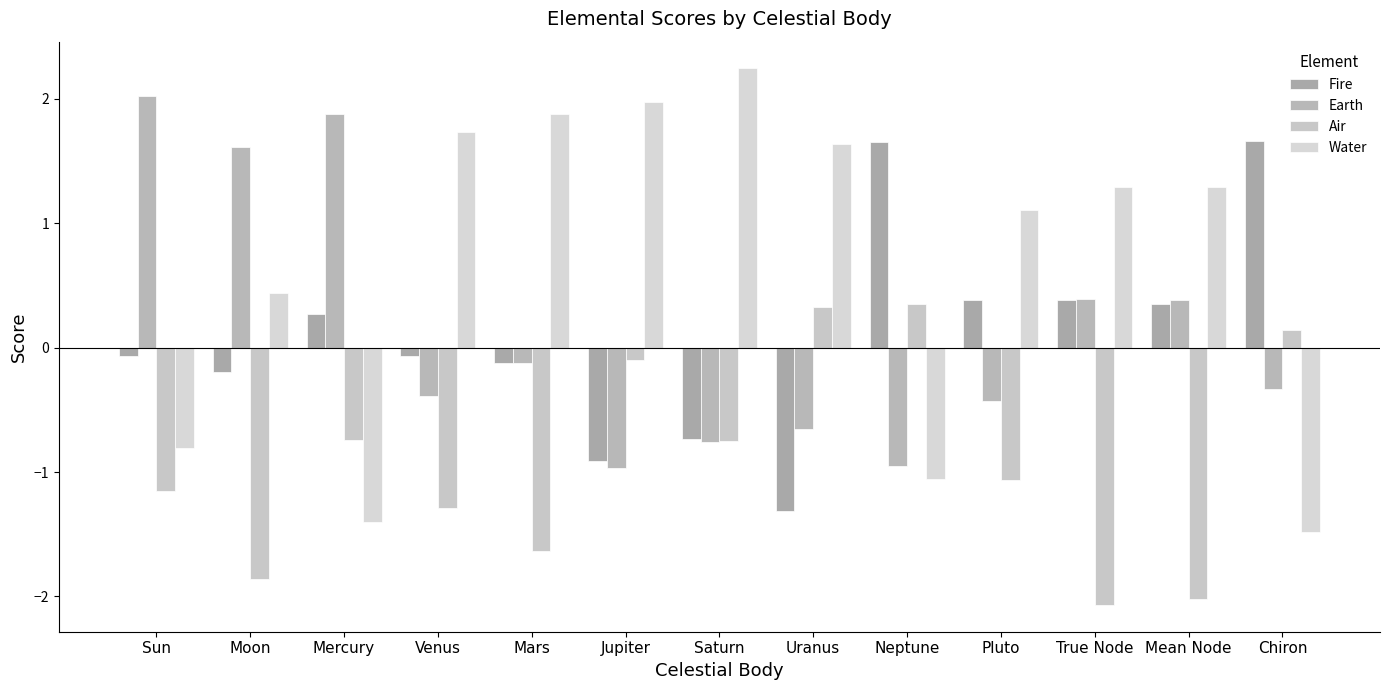

Is the value of Earth at Venus greater than the value of Air at Uranus?

No